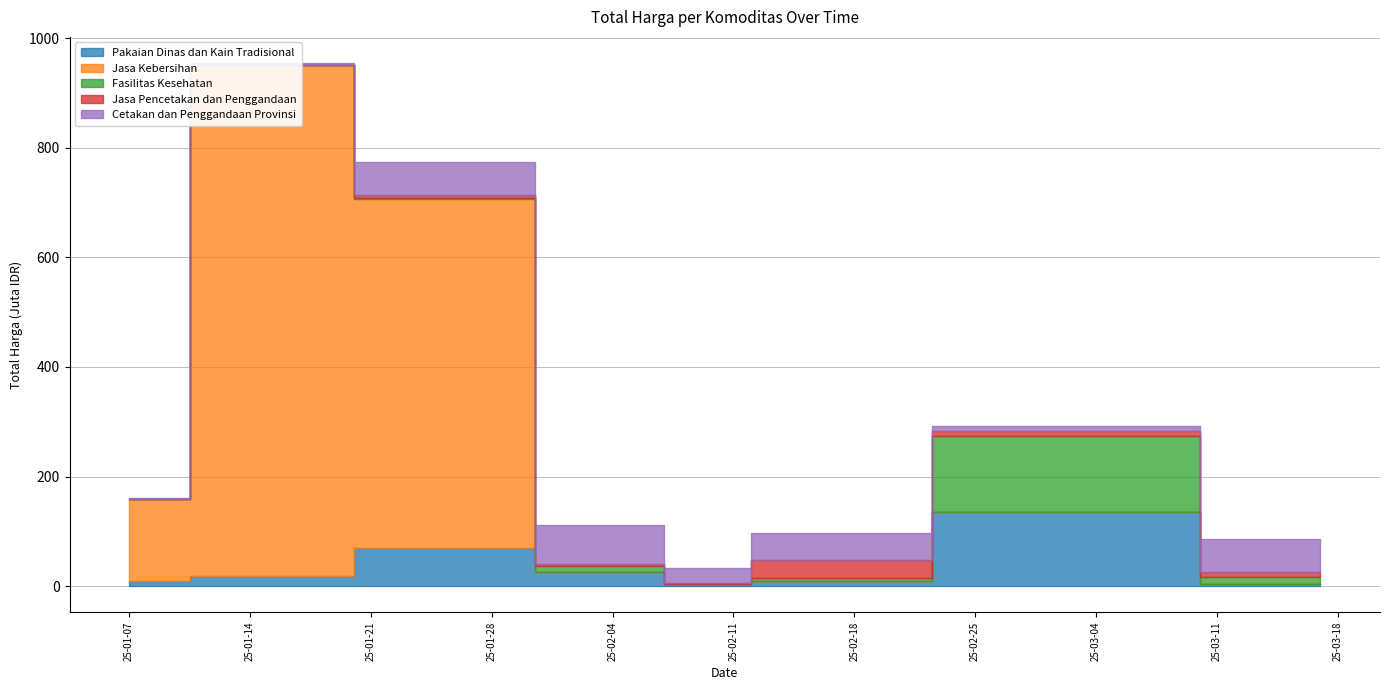

What are all the series names shown in the legend?

Pakaian Dinas dan Kain Tradisional, Jasa Kebersihan, Fasilitas Kesehatan, Jasa Pencetakan dan Penggandaan, Cetakan dan Penggandaan Provinsi